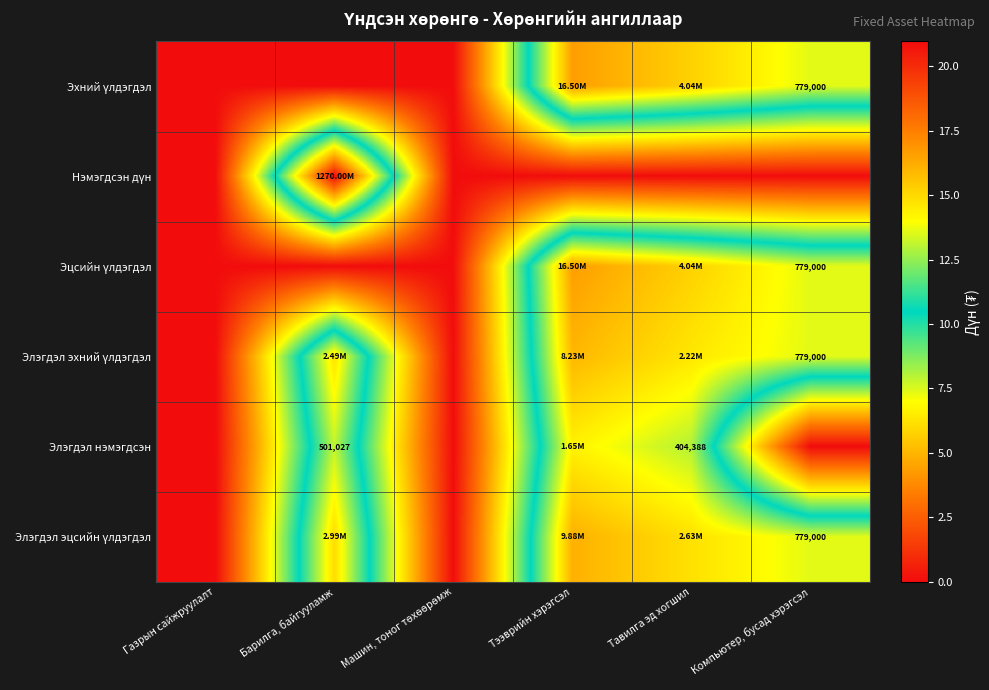

Between Тавилга эд хогшил and Барилга, байгууламж, which is larger?

Тавилга эд хогшил